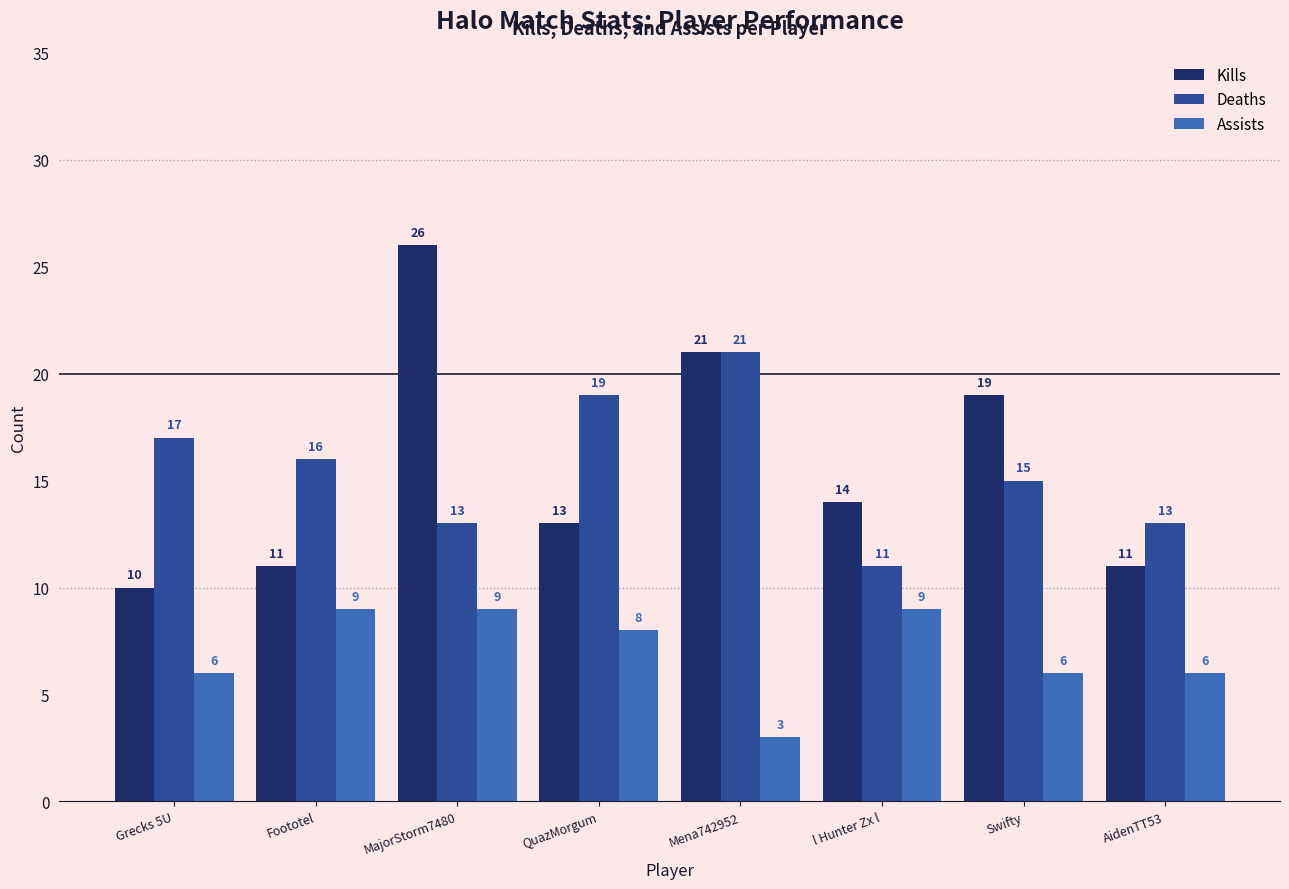

Which series has the largest range (max minus min)?

Kills